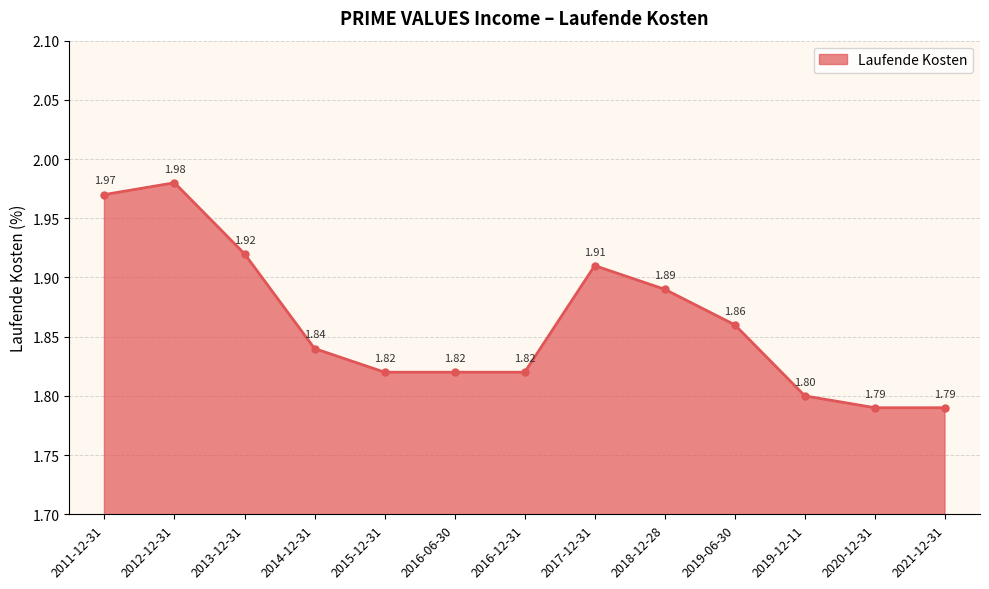

What is the difference between the second highest and minimum values?

0.2